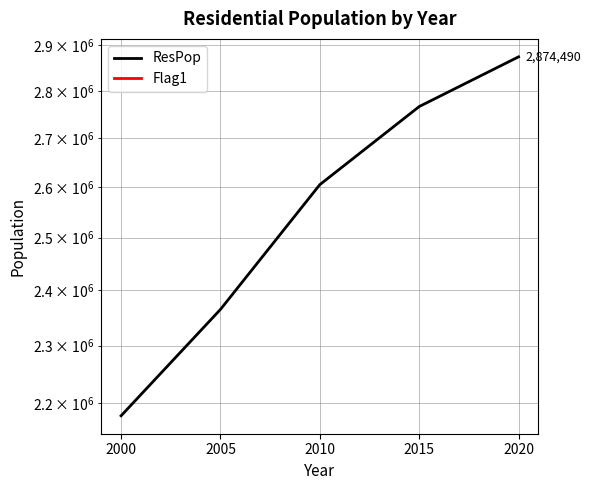

Which series changed the most between 2000 and 2020?

ResPop